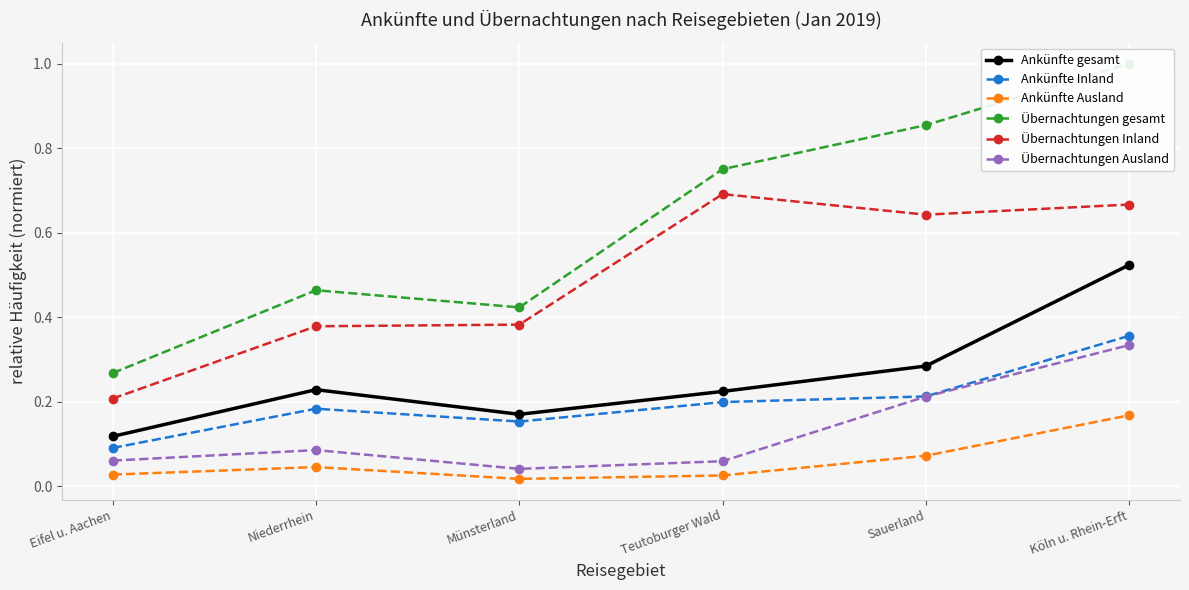

Which series has the widest spread of values?

Übernachtungen gesamt